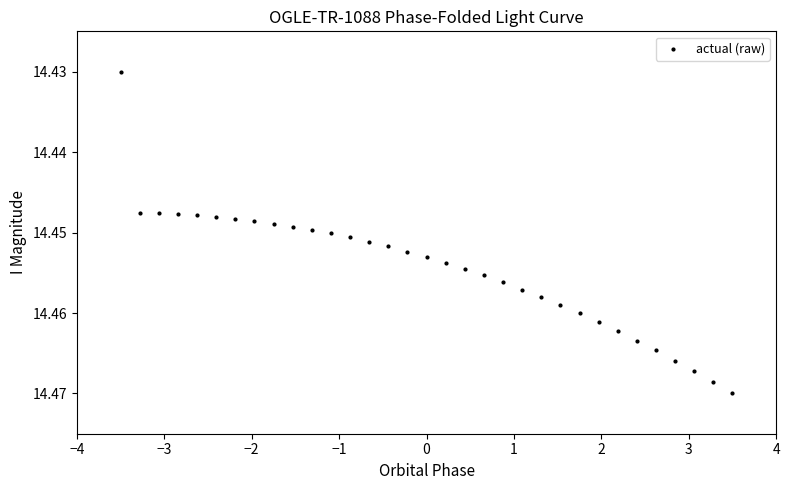

Count the number of points in this scatter plot.

33